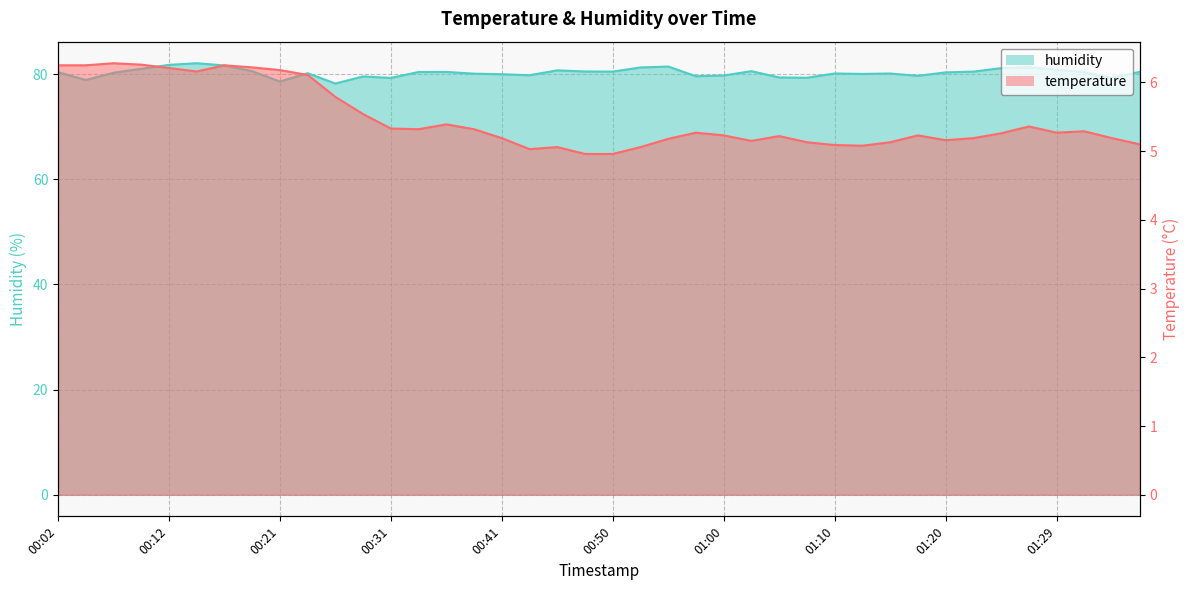

What is the value of the temperature point at the 2nd from the left?

6.2